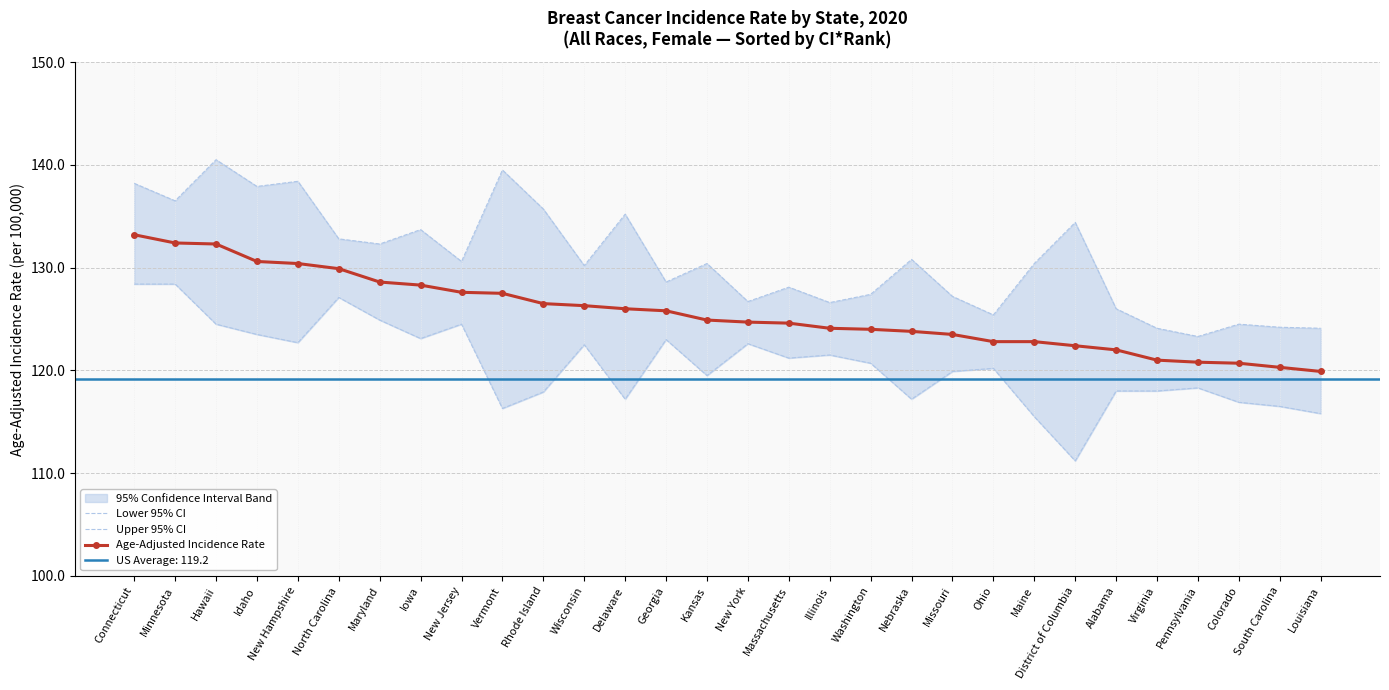

What is the total value across all series at Alabama?

366.0